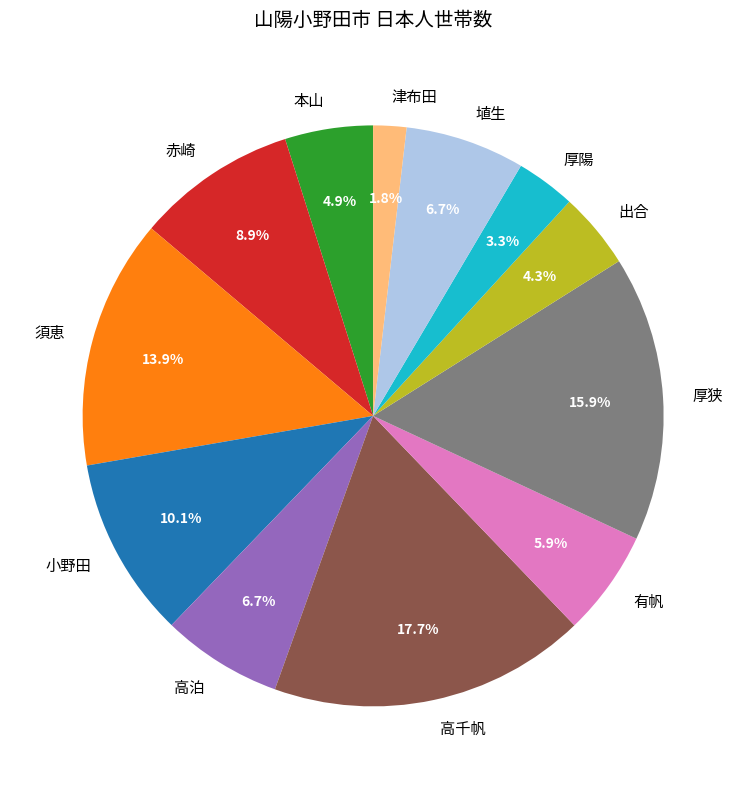

To the nearest percent, what portion does 津布田 represent?

2%